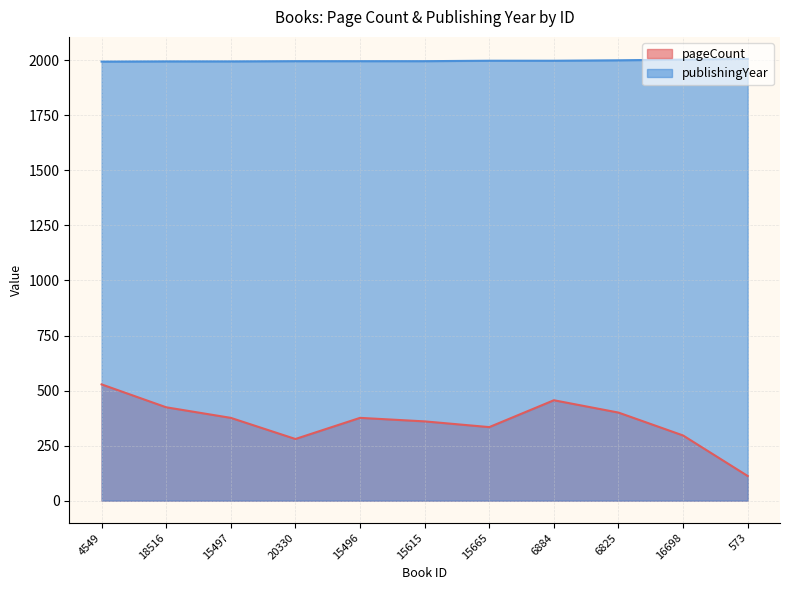

Rank the series by their average value, from highest to lowest.

publishingYear, pageCount